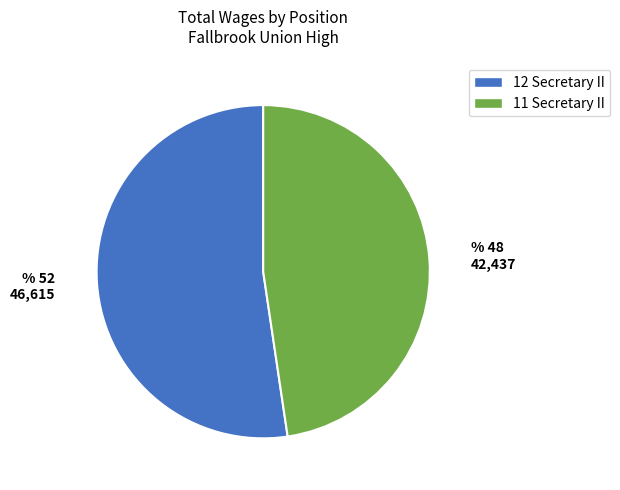

Do 12 Secretary II and 11 Secretary II together represent more than half of the pie?

Yes